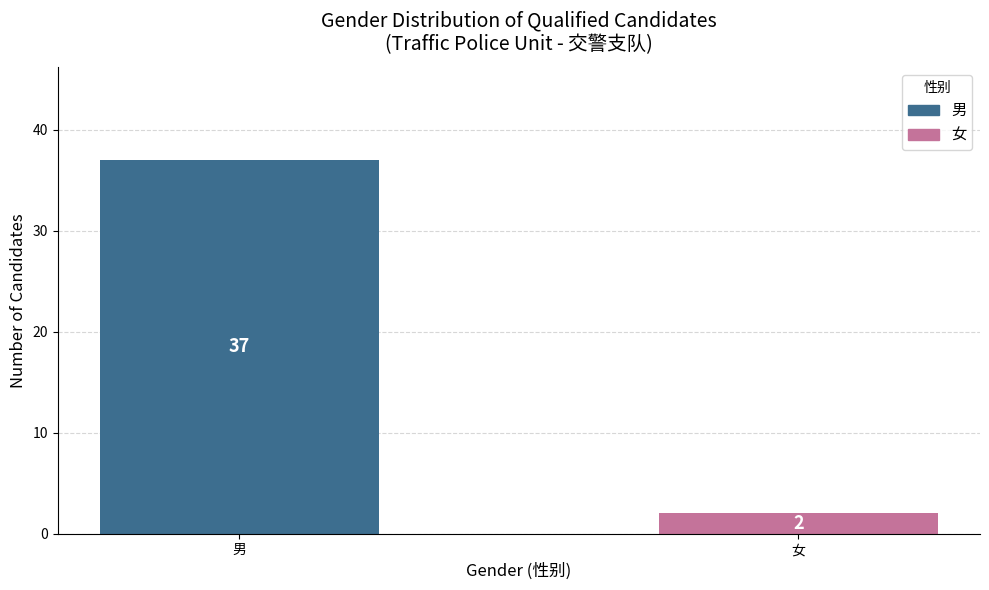

Rank the categories by value from highest to lowest.

男, 女